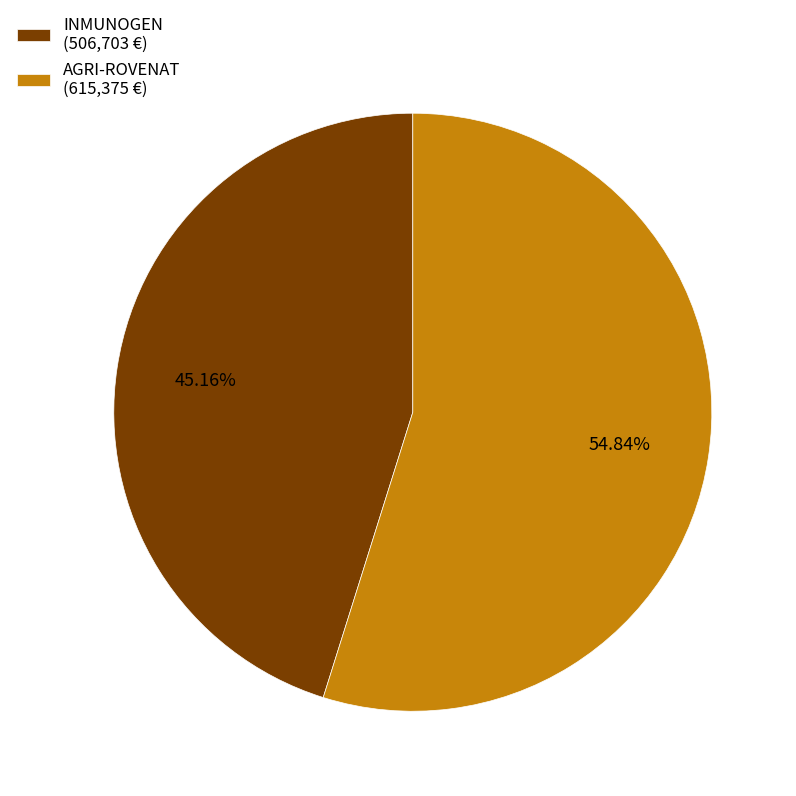

How many slices are in this pie chart?

2